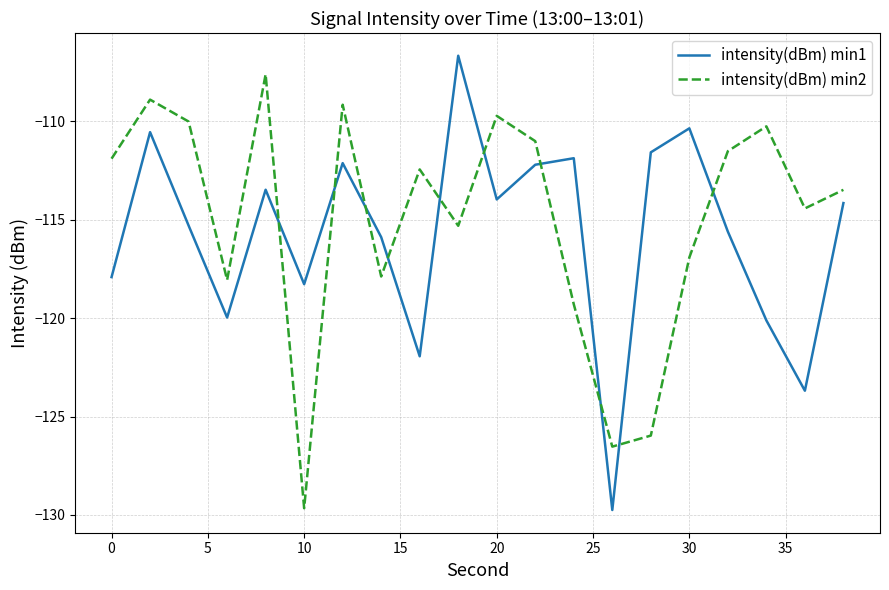

What is the minimum value shown in the chart?

-129.8